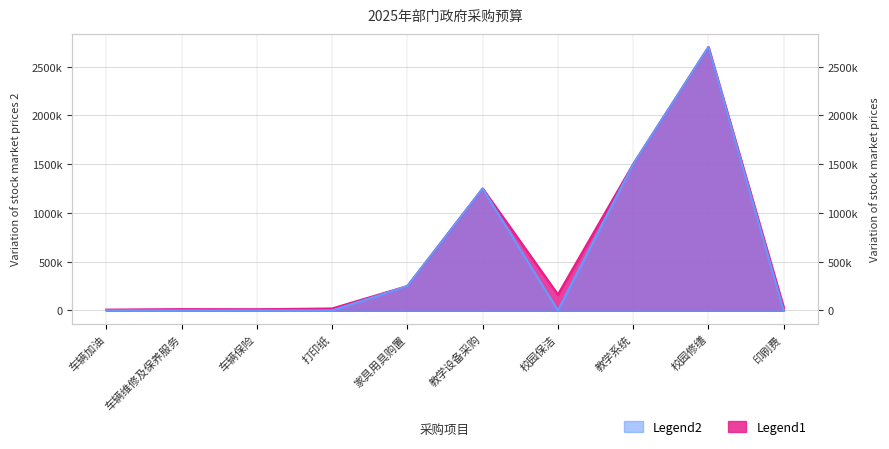

True or false: Legend1 and Legend2 cross at least once.

False